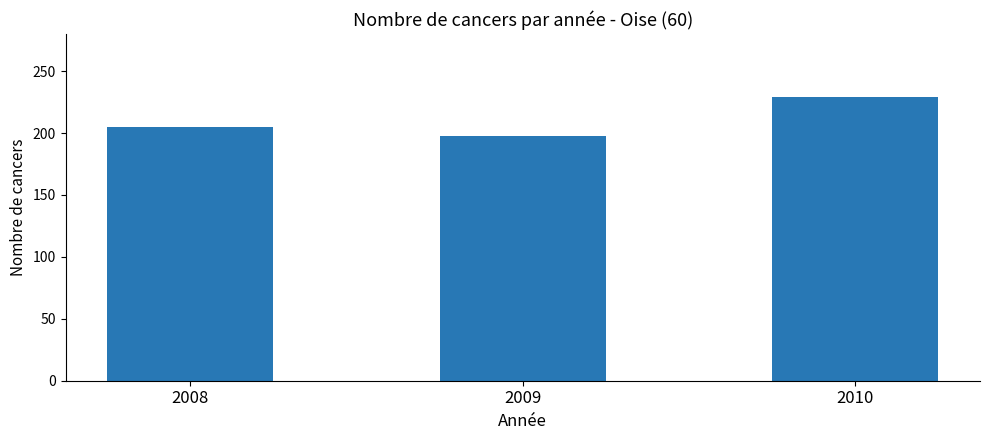

Reading left to right, what are all the values shown in this chart?

205	198	229